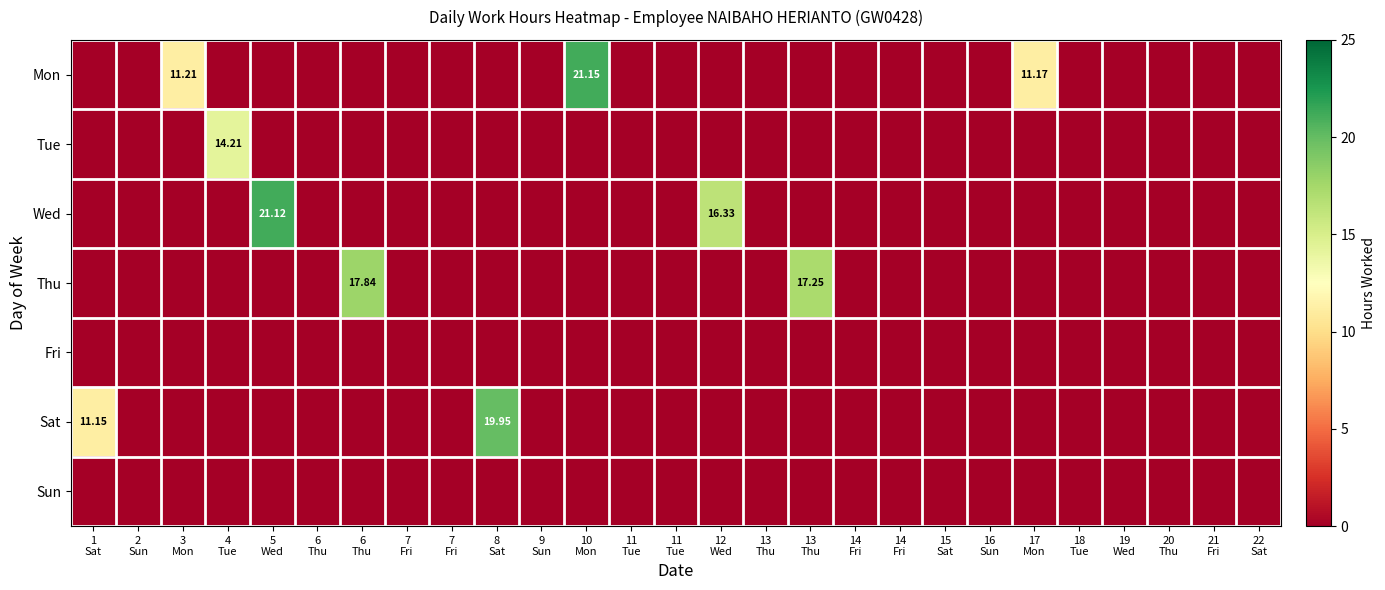

At which label is Fri closest to 0?

1 Sat